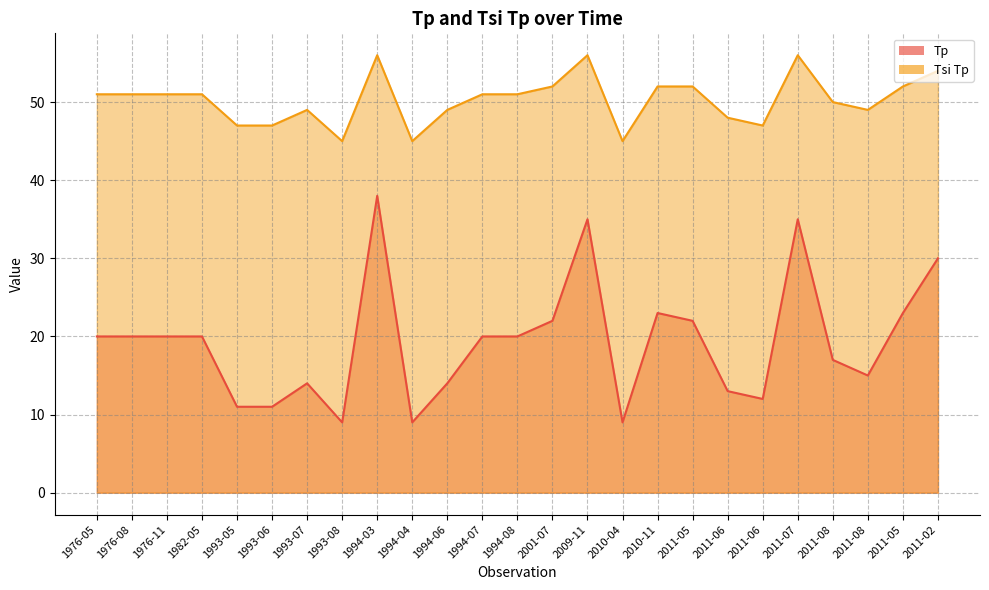

Which has a higher value, 2011-02 or 1994-04?

2011-02